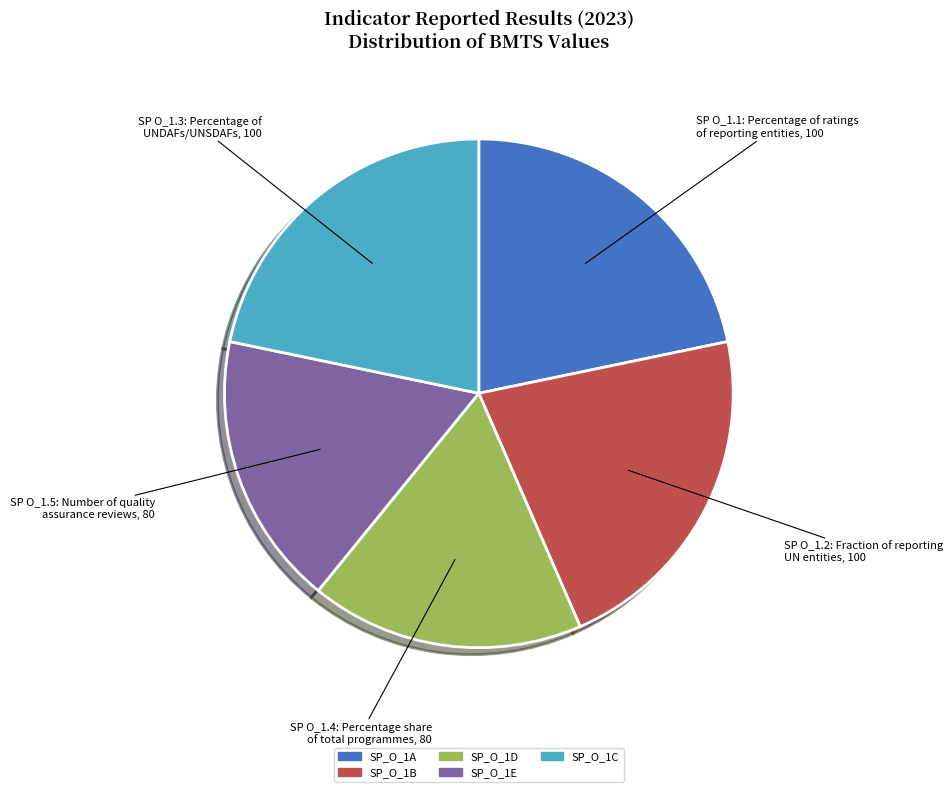

The SP_O_1B slice represents 34% of the pie. True or false?

False